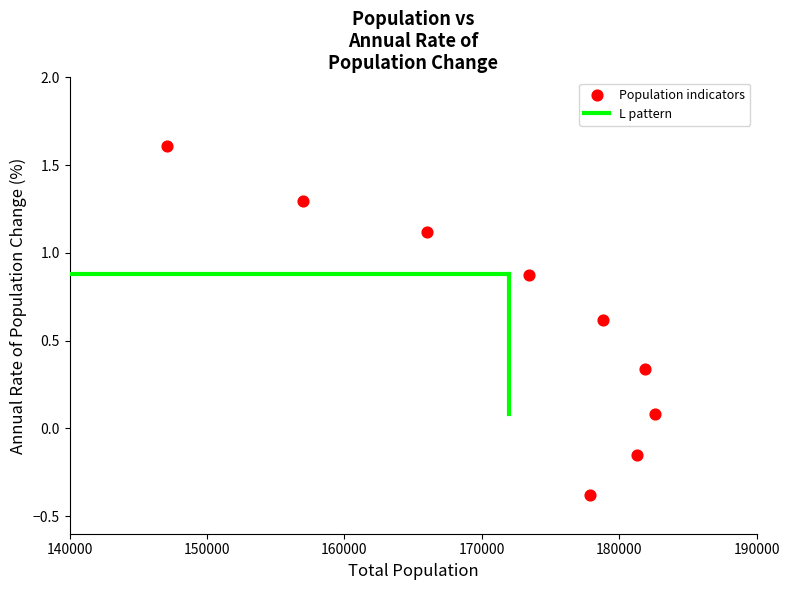

What is the average Y value?

0.6